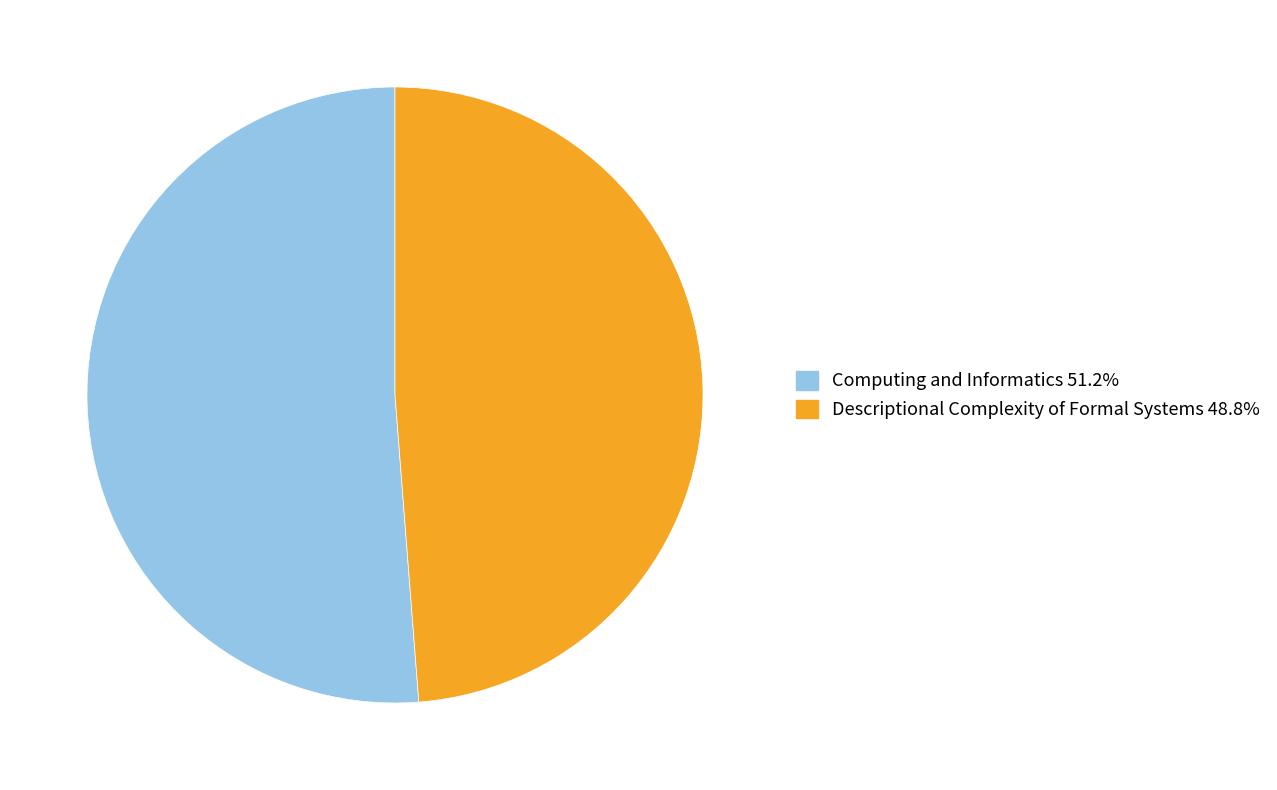

Is the sum of Descriptional Complexity of Formal Systems and Computing and Informatics greater than half?

Yes